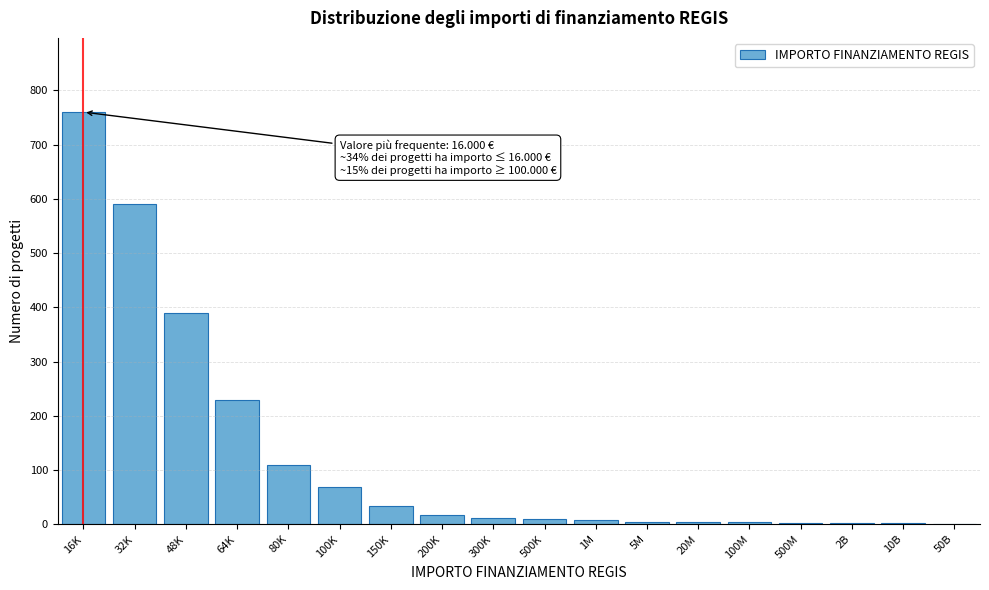

True or false: the data shows 98 at 100K.

False